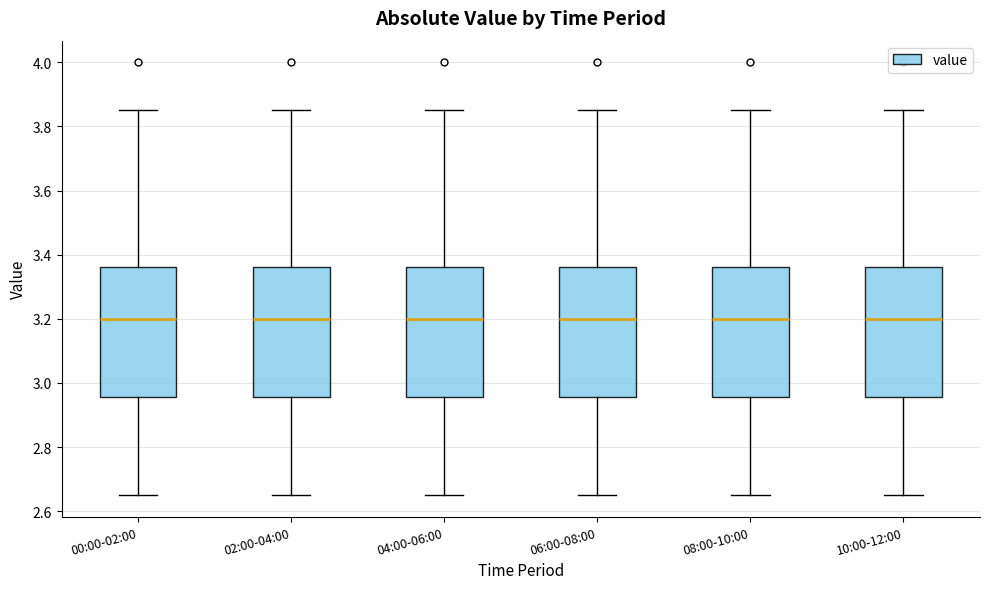

Where does the upper whisker of the box for 04:00-06:00 end on the y-axis? The values are not printed on the chart, so give them approximately, as read against the axis.

3.86